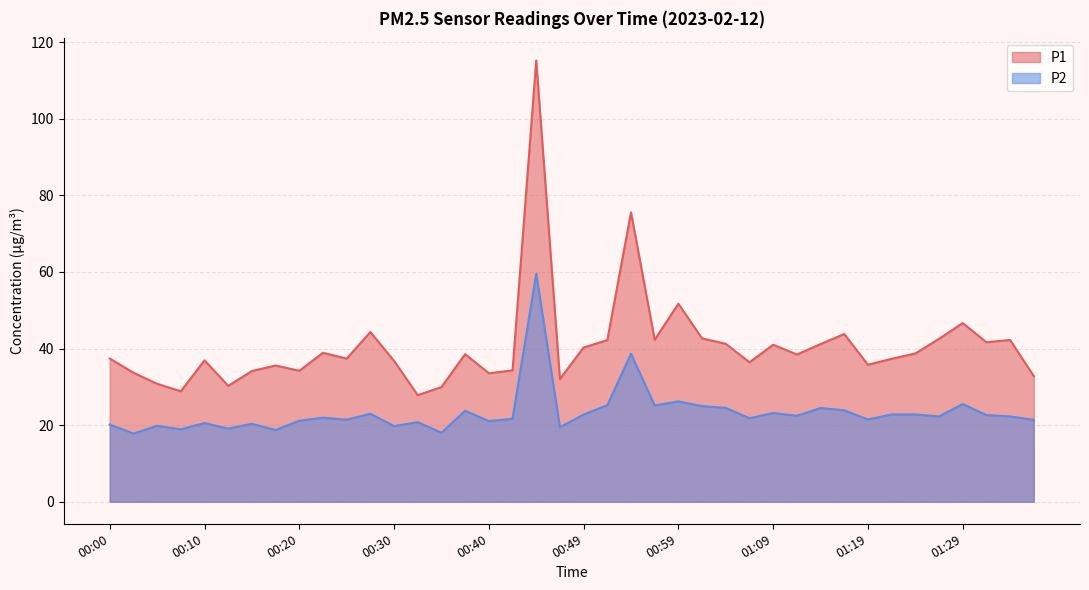

Where is the first local maximum for P2?

00:05